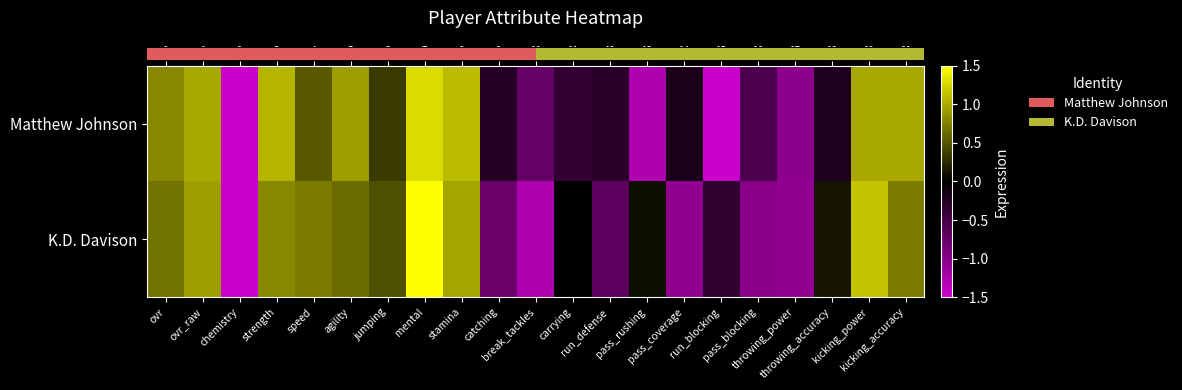

What is the greatest value displayed?

1.6